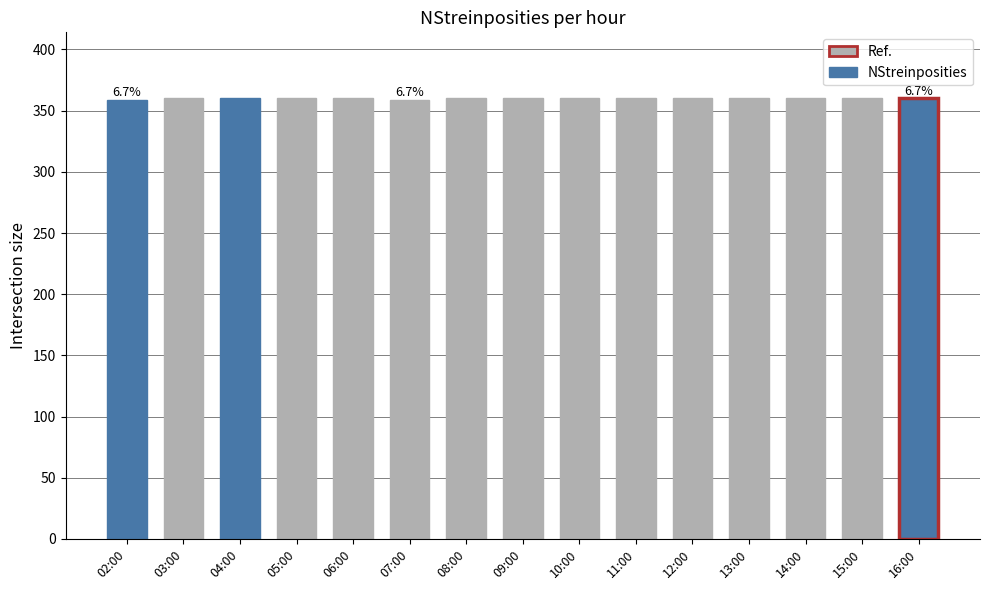

What is the smallest value displayed?

359